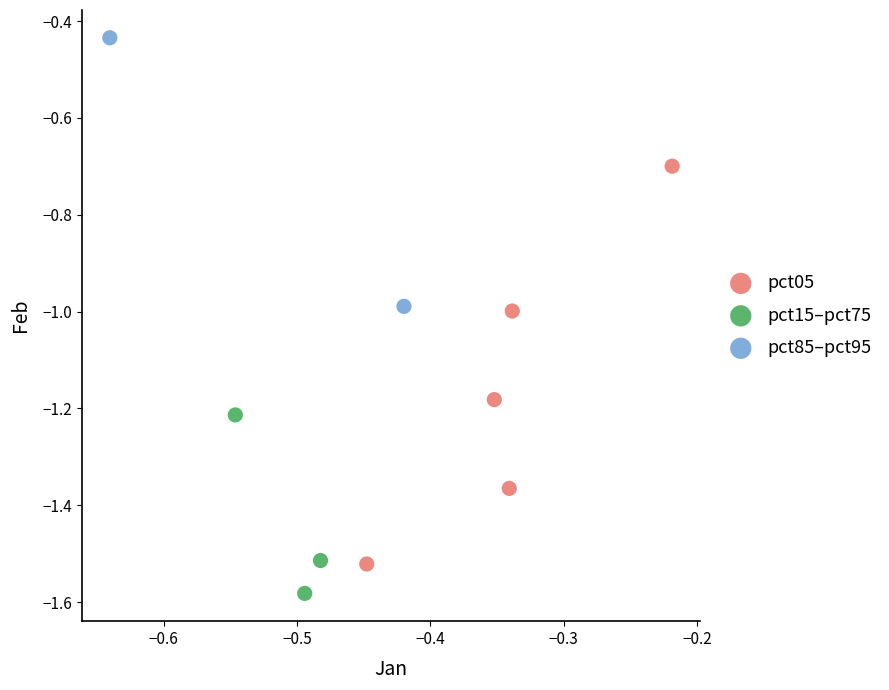

Which series contains the lowest Y value?

pct15–pct75